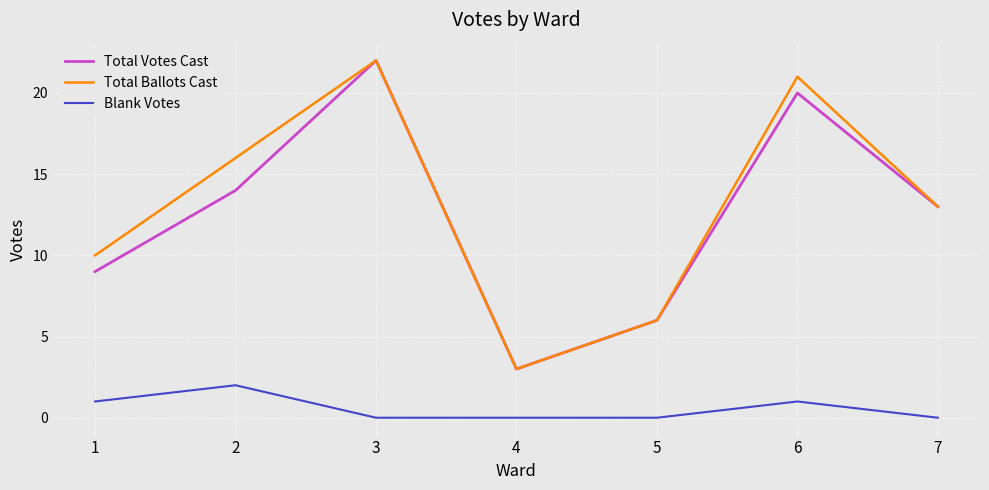

True or false: Total Ballots Cast and Blank Votes intersect in this chart.

False